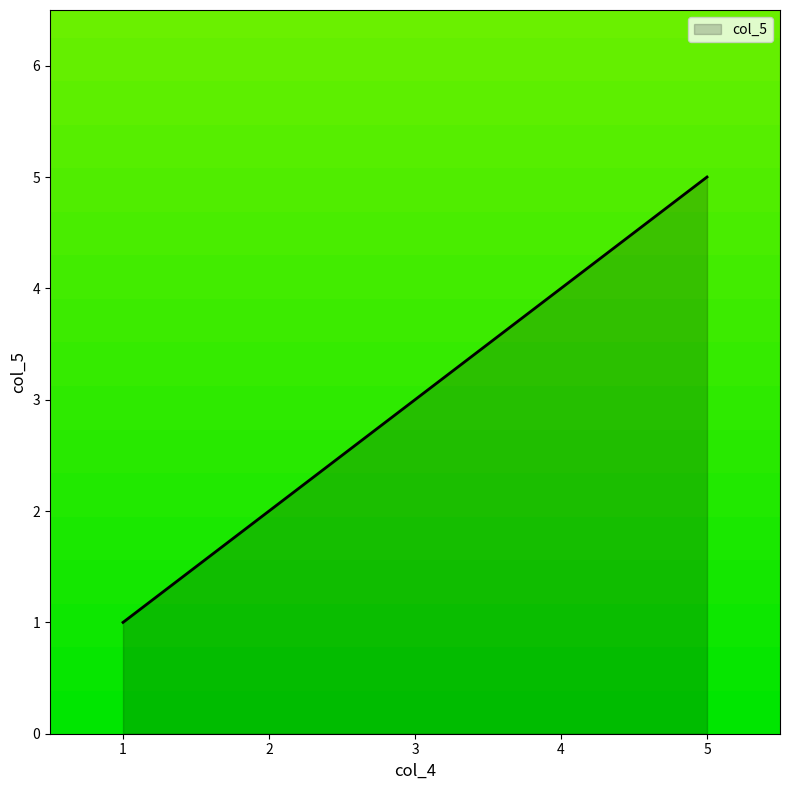

Count the number of categories in the chart.

5